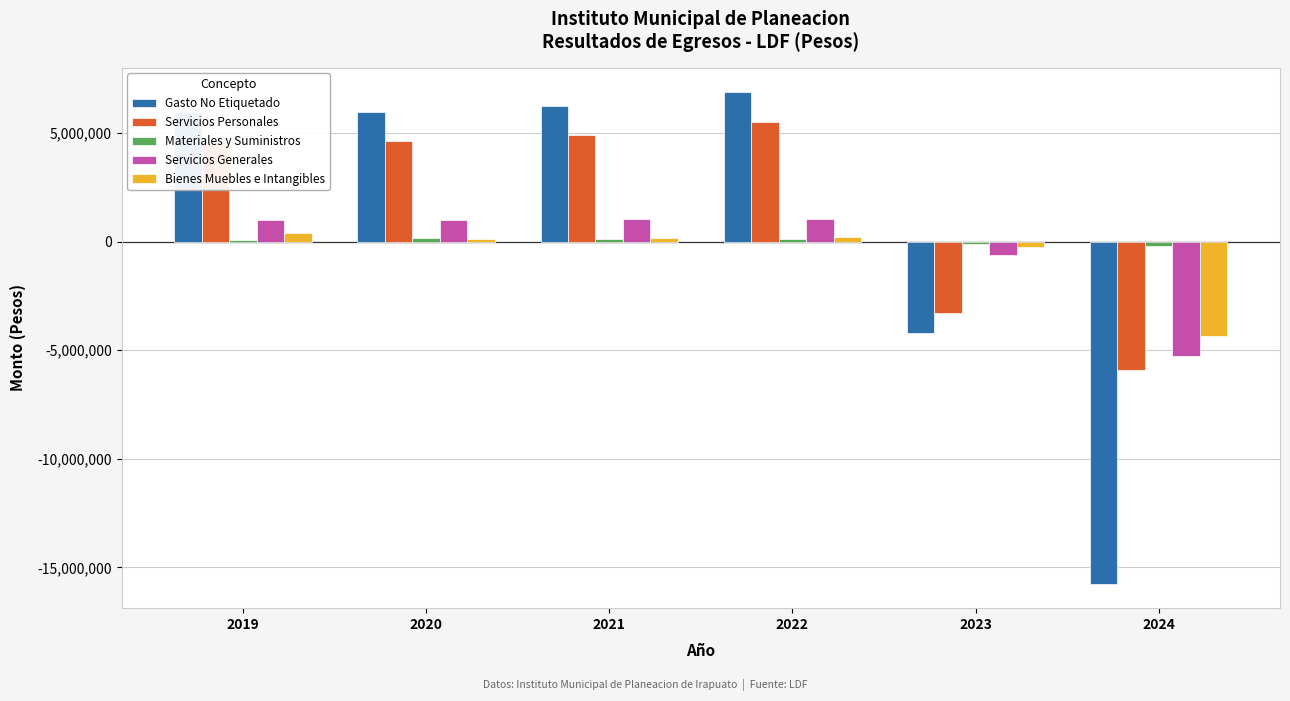

What is the difference between the maximum and minimum values in the Servicios Personales series?

11445208.6